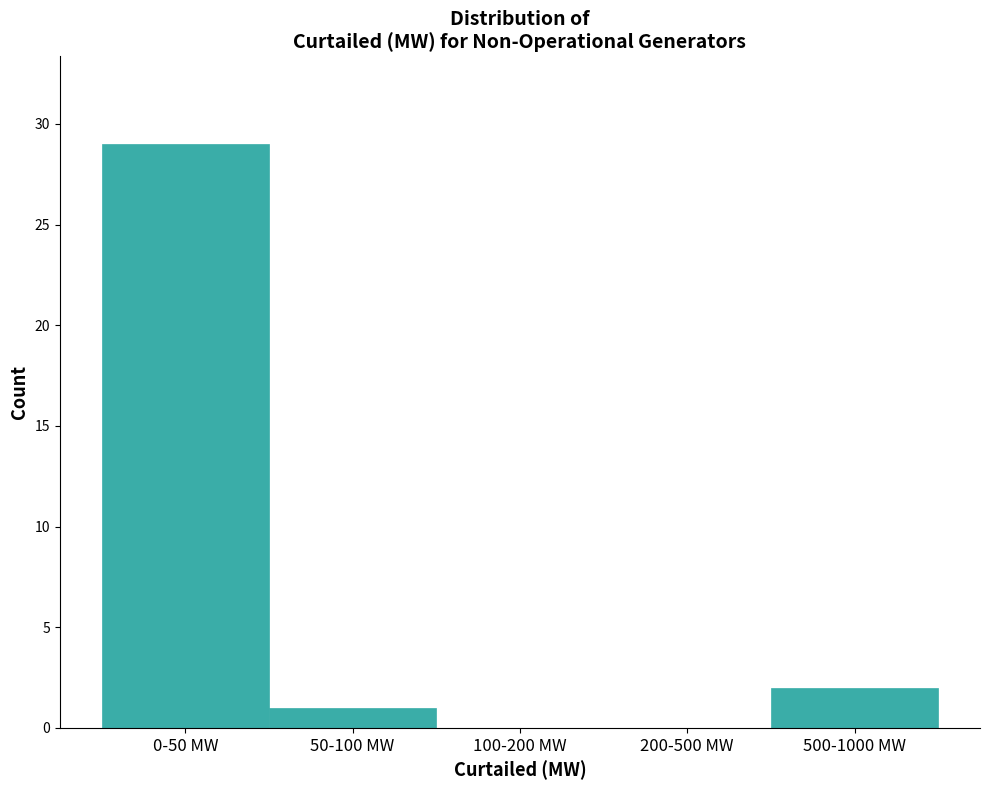

Reading right to left, what are all the values shown in this chart?

500-1000 MW=2	200-500 MW=0	100-200 MW=0	50-100 MW=1	0-50 MW=29